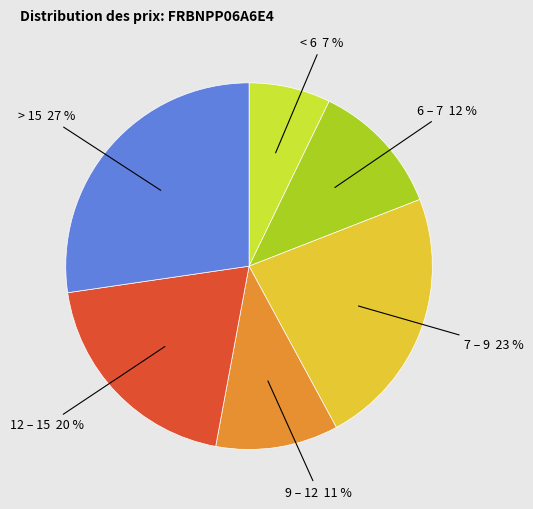

Is there any slice that represents more than half of the pie?

No